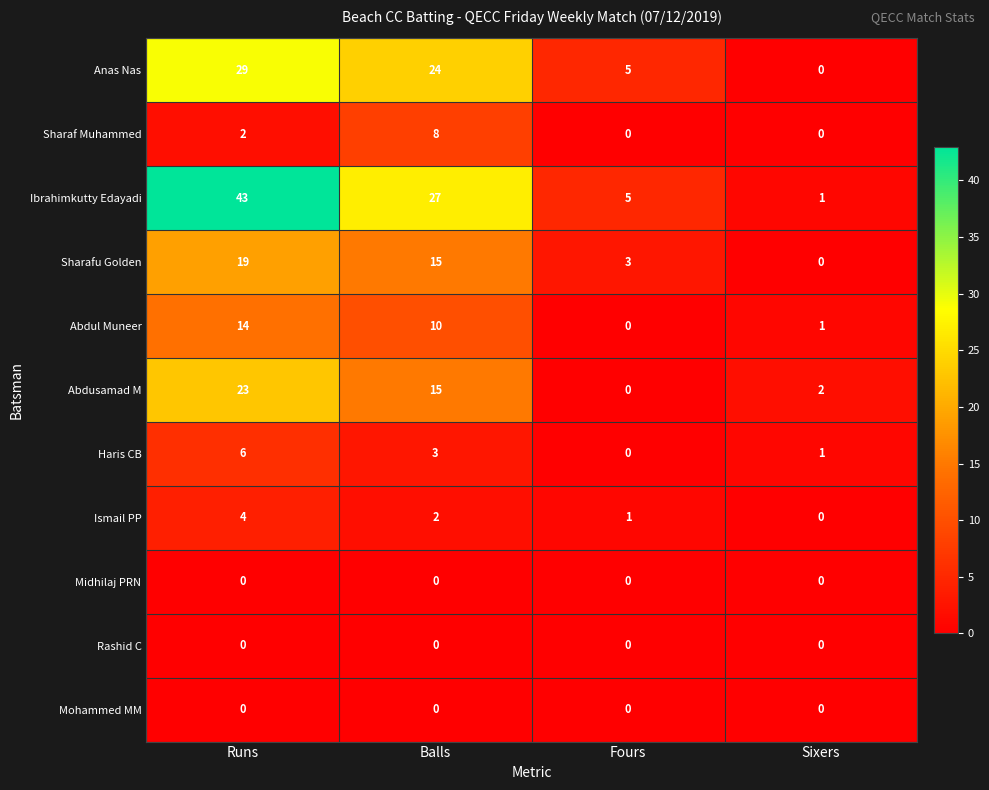

At which category is the sum across all series the highest?

Runs